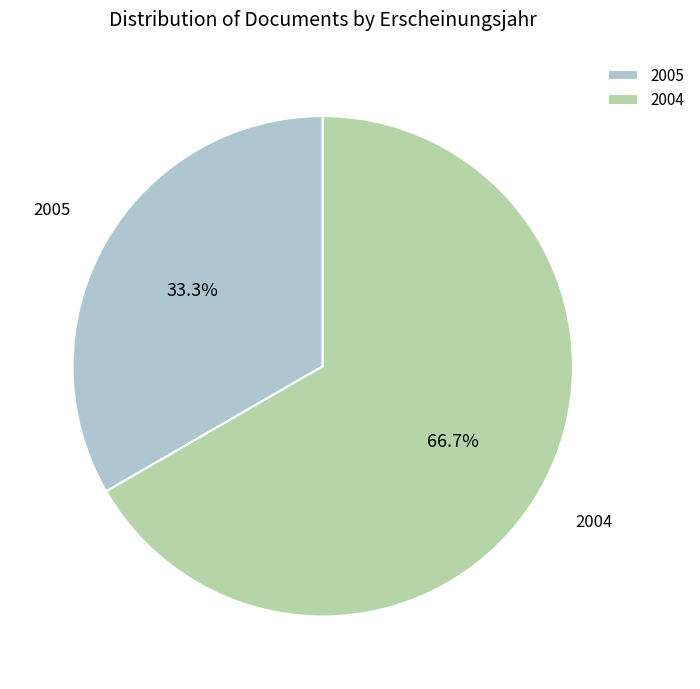

Which has a higher value, 2005 or 2004?

2004